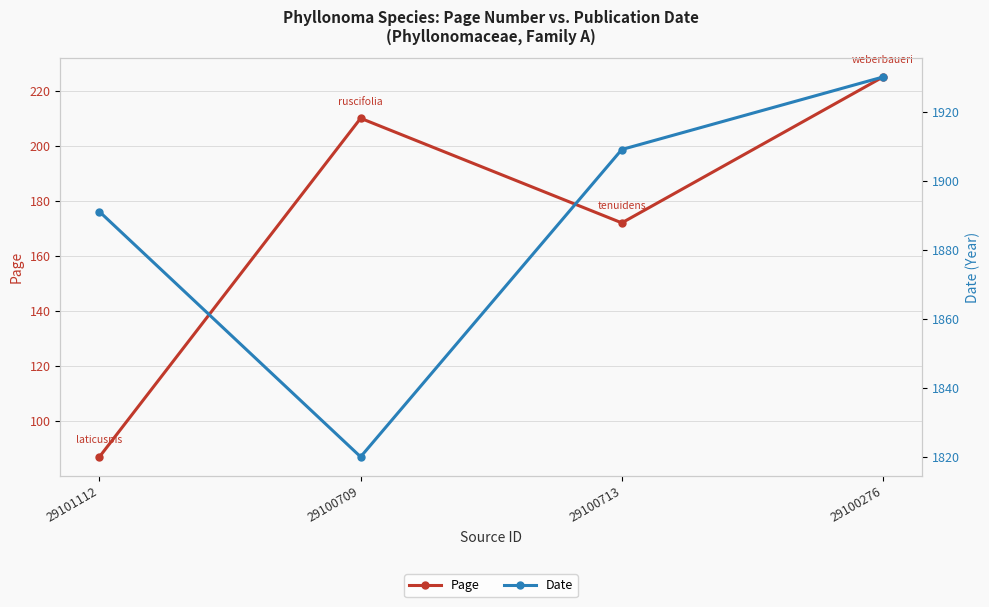

Between 29100709 and 29100276, which is larger?

29100276